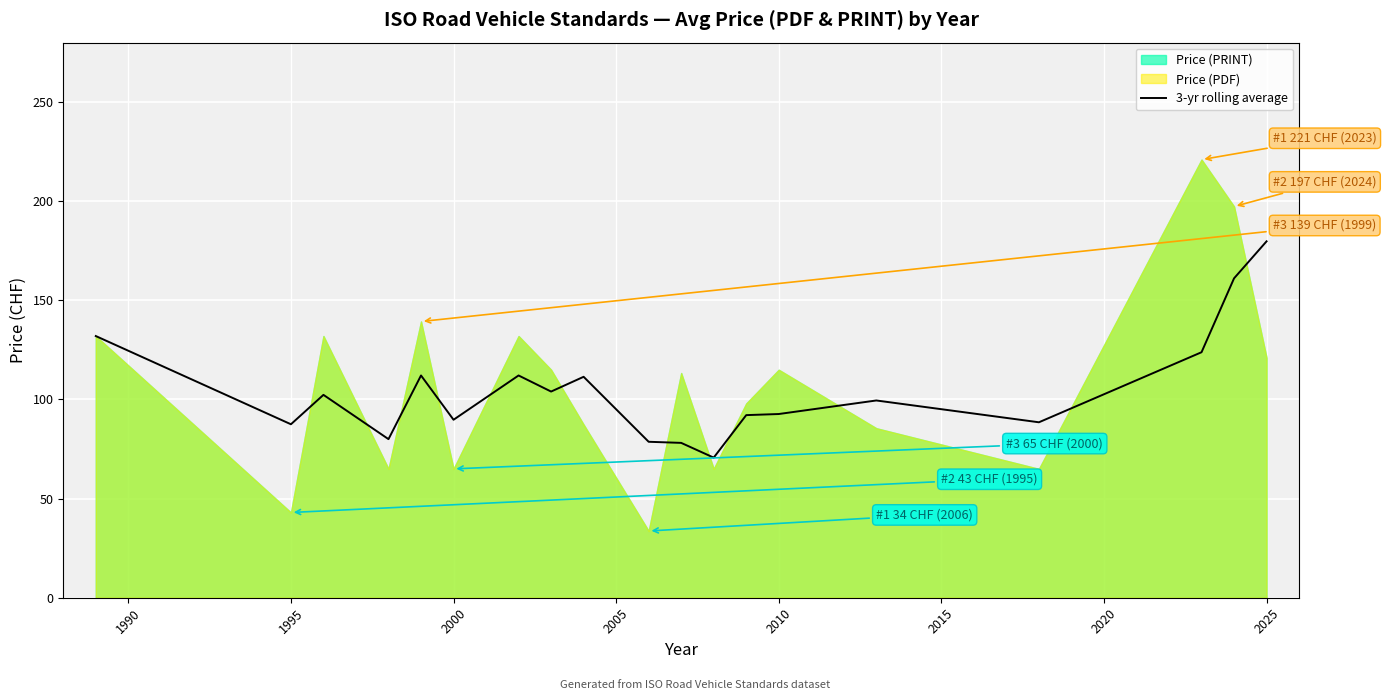

The value of 3-yr rolling average at 2010 is 28.5. True or false?

False